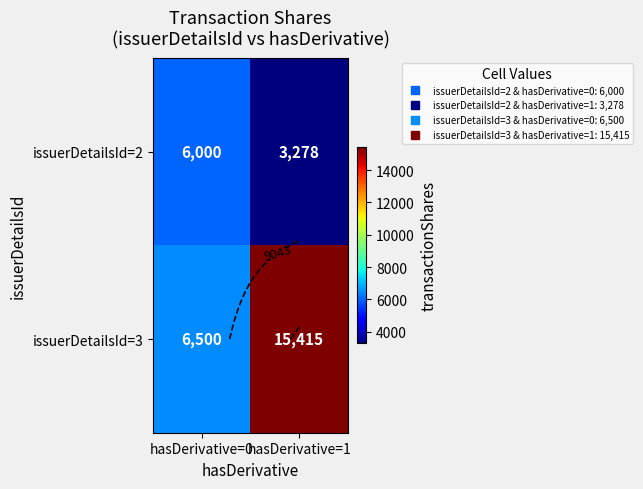

What is the maximum value for issuerDetailsId=3?

15415